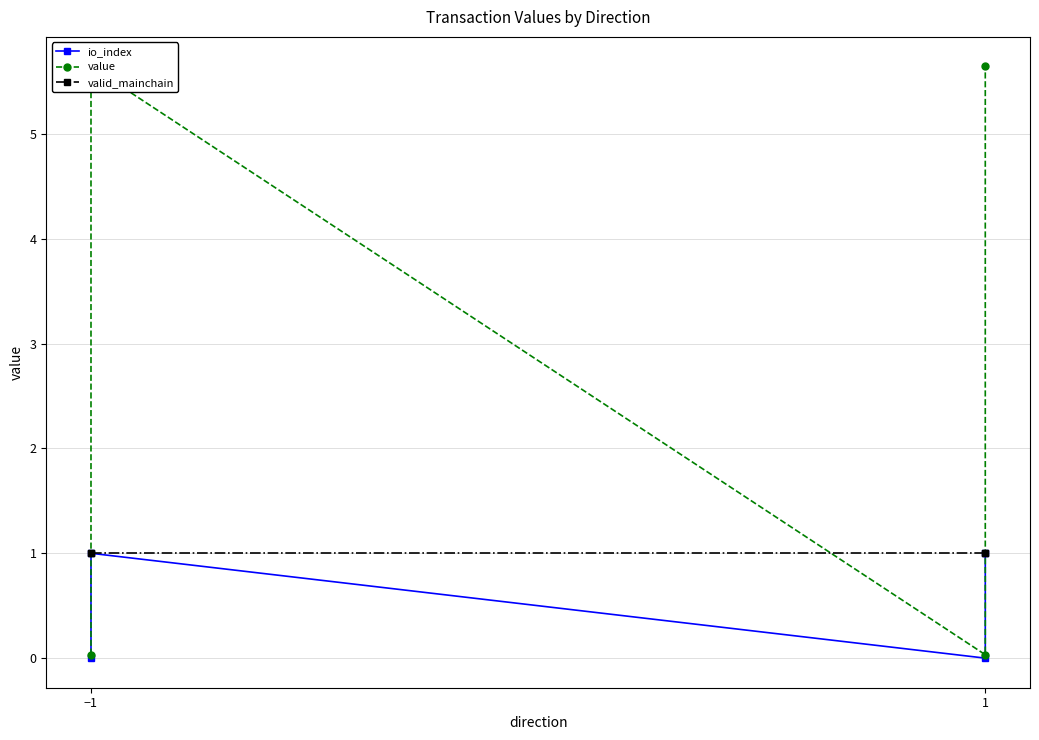

Does the chart display data point markers on the line(s)?

Yes